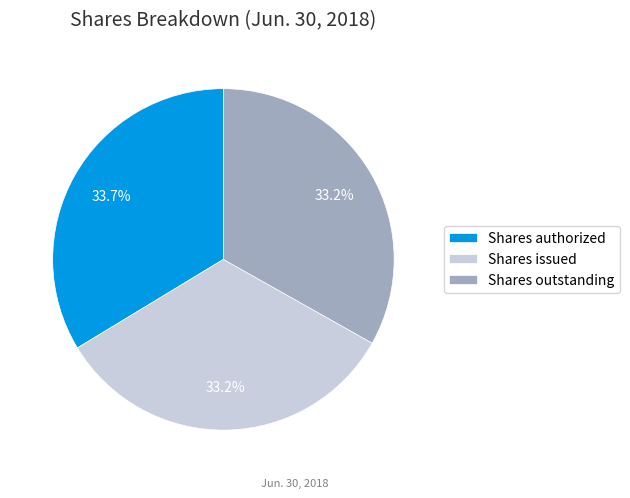

What percentage is the Shares authorized slice, to the nearest percent?

34%